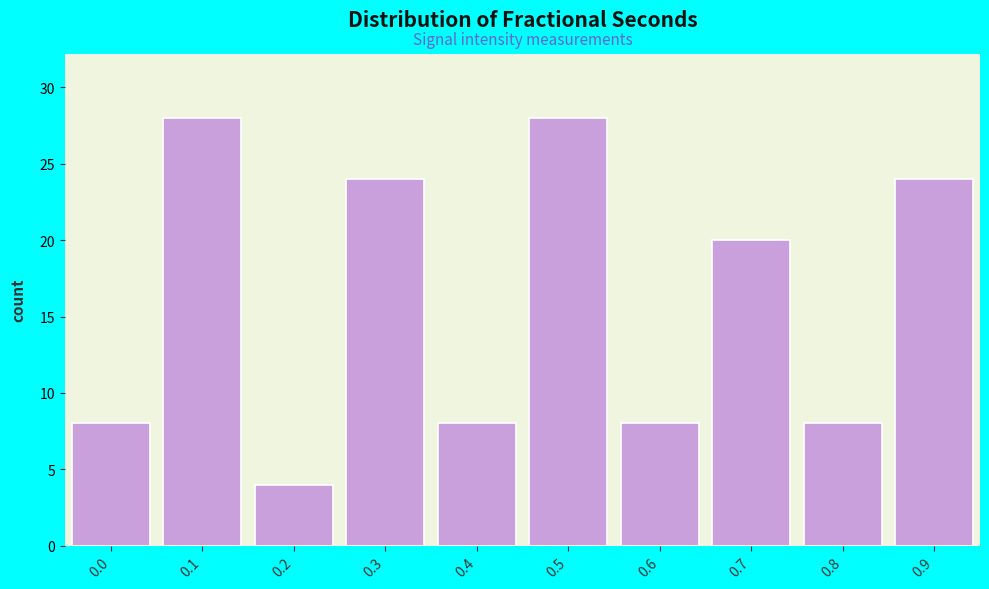

Reading left to right, transcribe all the data shown in this chart.

0.0=8	0.1=28	0.2=4	0.3=24	0.4=8	0.5=28	0.6=8	0.7=20	0.8=8	0.9=24